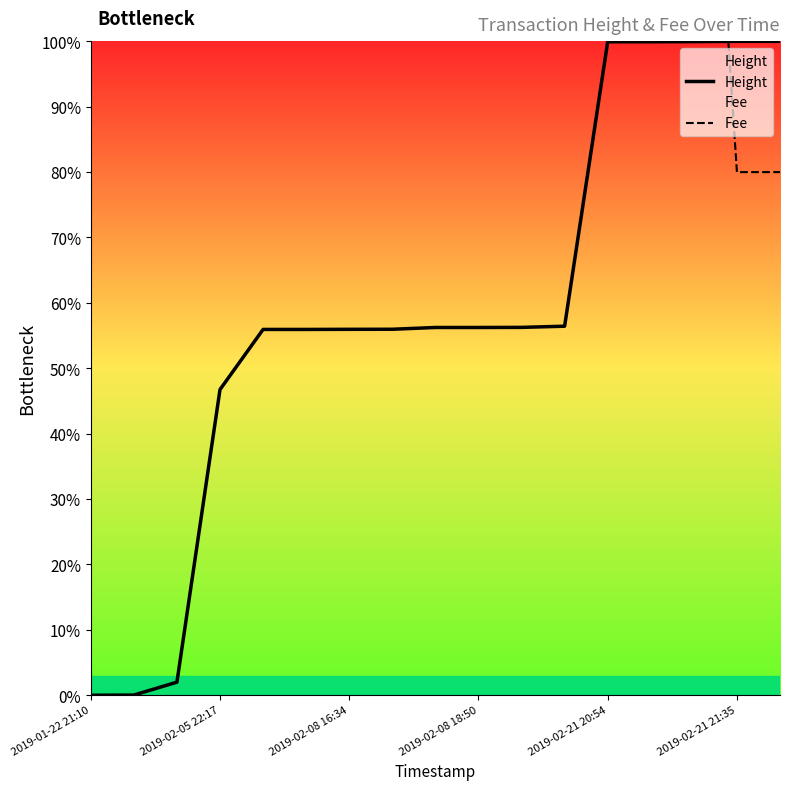

The Height series shows 99.9 at 2019-02-21 20:54. True or false?

True